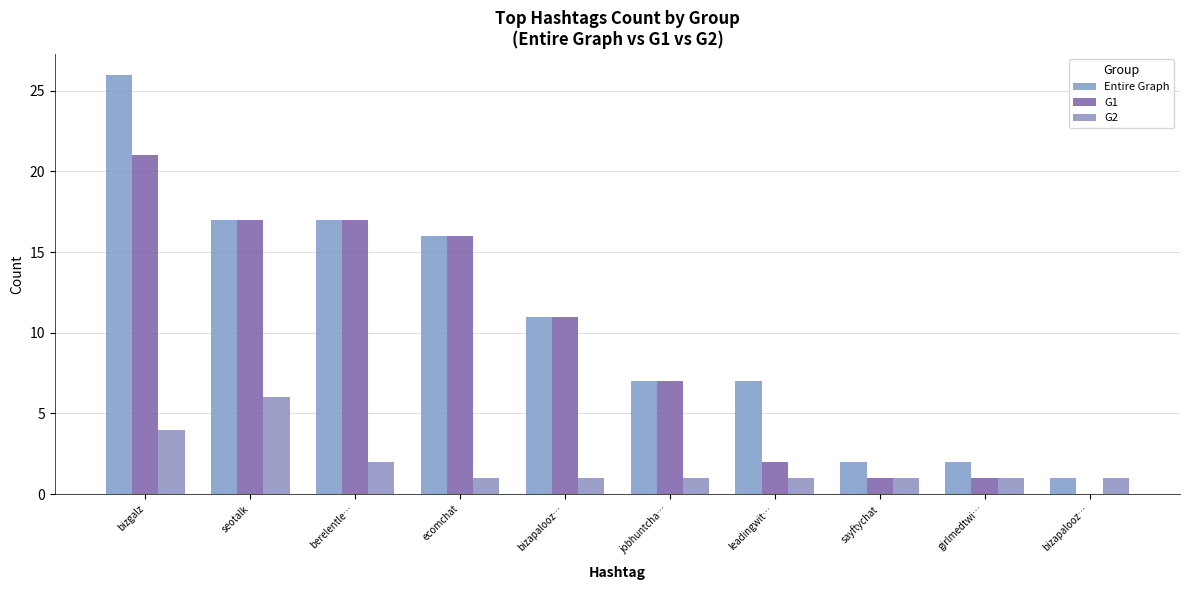

How many groups of bars are there?

10